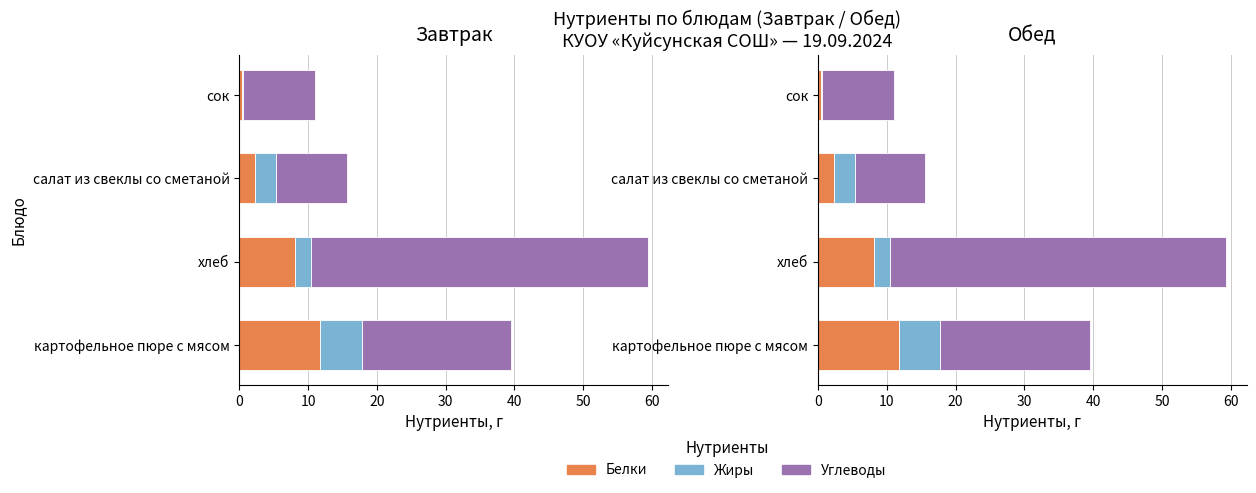

Is it true that Белки equals 8.1 at хлеб?

True